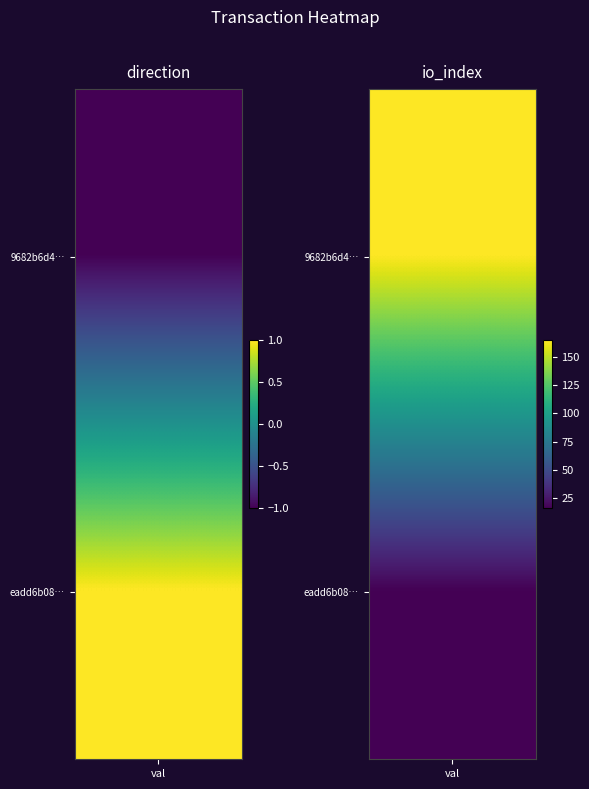

Which series has the largest range (max minus min)?

9682b6d4ba0fc85df7191258435451f584ca731